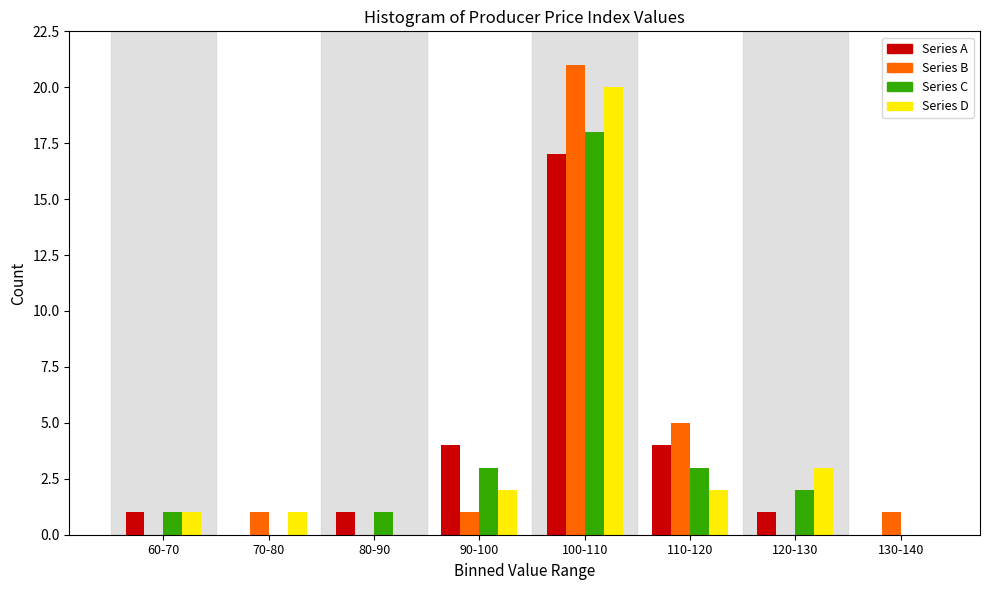

Is the value of Series D at 120-130 greater than the value of Series A at 100-110?

No